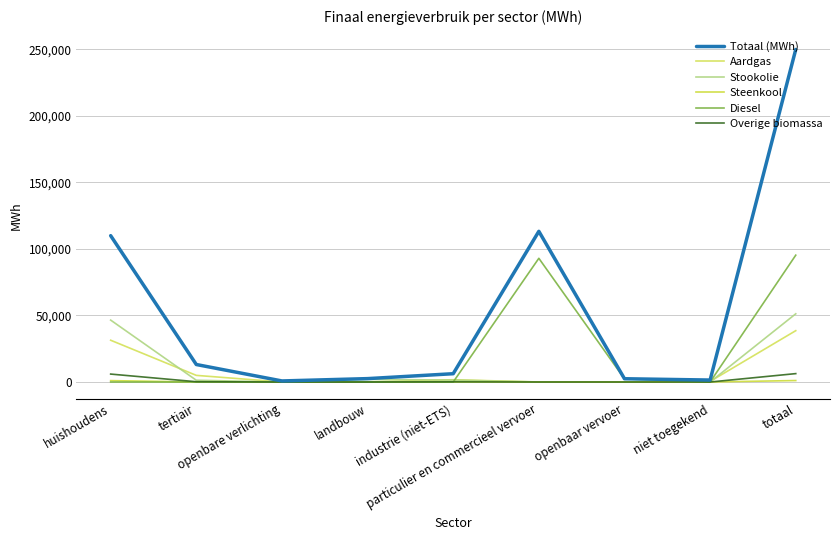

Between landbouw and totaal, which series saw the biggest shift?

Totaal (MWh)